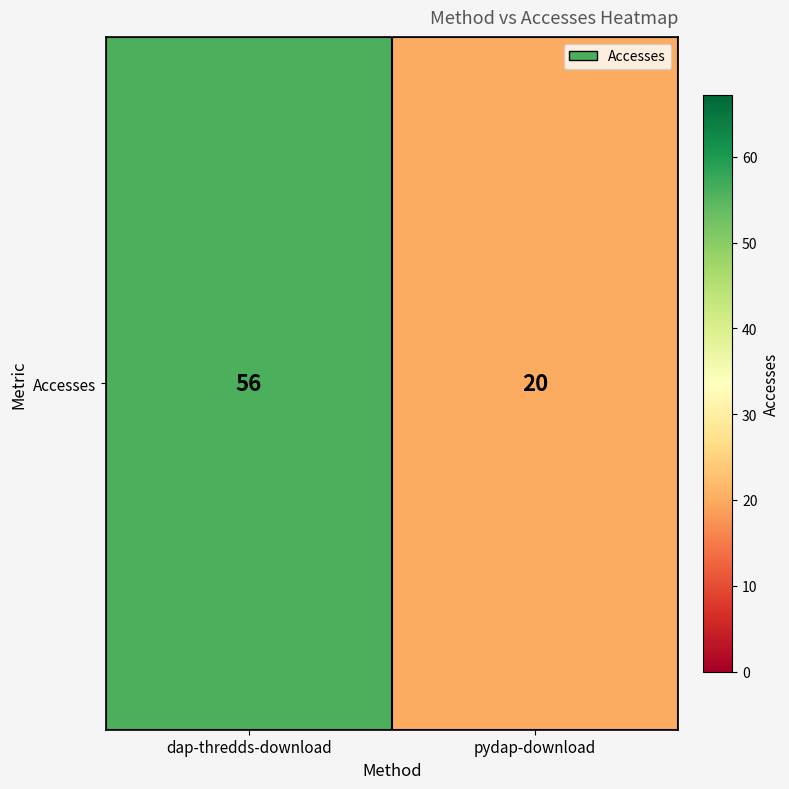

Reading left to right, transcribe all the data shown in this chart.

dap-thredds-download=56	pydap-download=20